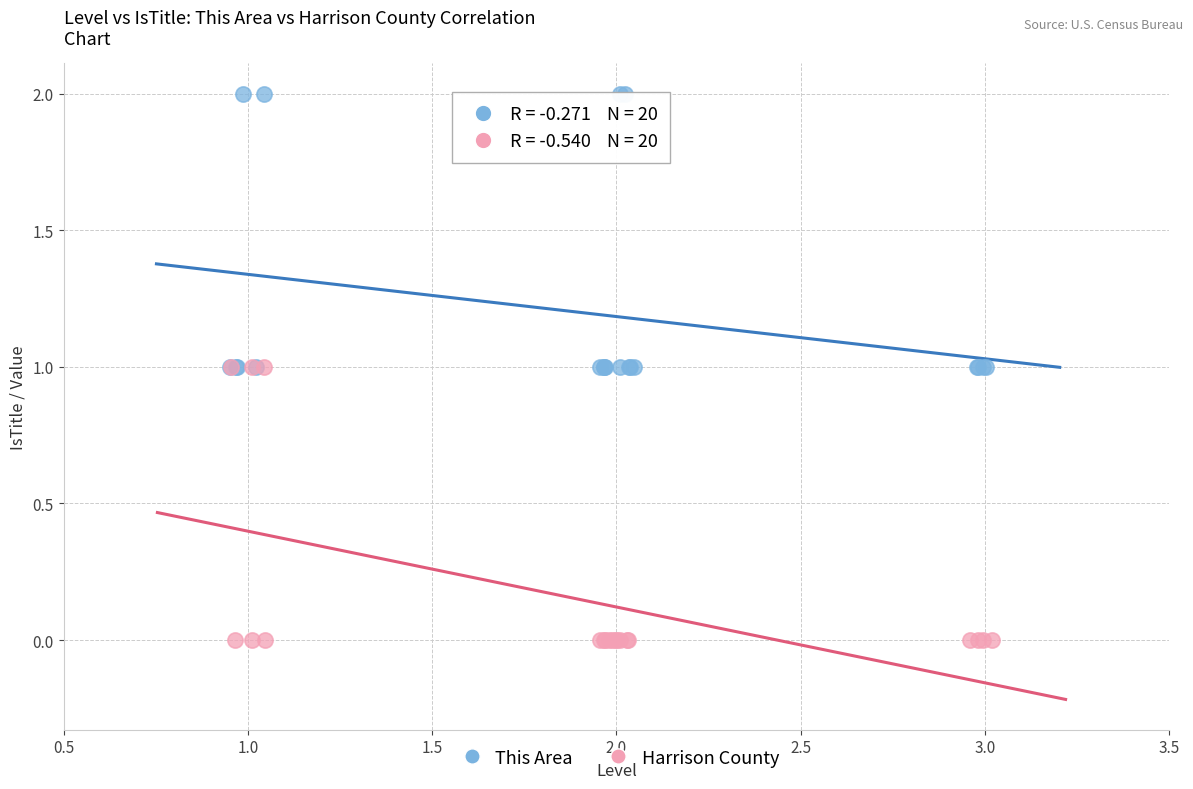

Which series contains the lowest Y value?

Harrison County